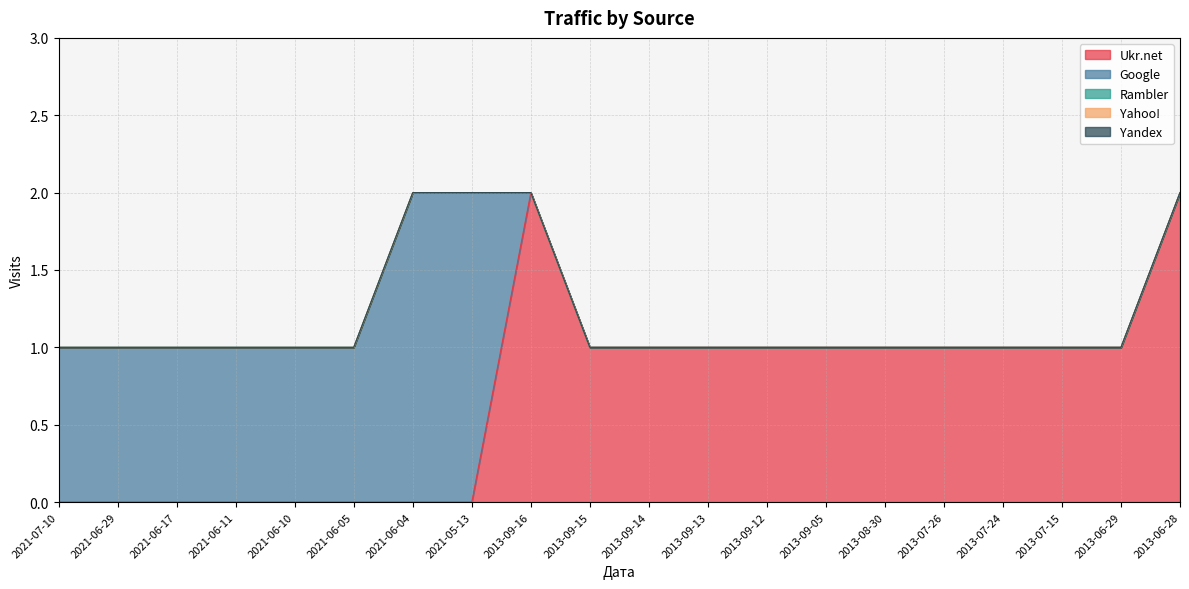

Reading left to right, what are all the values shown in this chart?

Ukr.net: 2021-07-10=0	2021-06-29=0	2021-06-17=0	2021-06-11=0	2021-06-10=0	2021-06-05=0	2021-06-04=0	2021-05-13=0	2013-09-16=2	2013-09-15=1	2013-09-14=1	2013-09-13=1	2013-09-12=1	2013-09-05=1	2013-08-30=1	2013-07-26=1	2013-07-24=1	2013-07-15=1	2013-06-29=1	2013-06-28=2
Google: 2021-07-10=1	2021-06-29=1	2021-06-17=1	2021-06-11=1	2021-06-10=1	2021-06-05=1	2021-06-04=2	2021-05-13=2	2013-09-16=0	2013-09-15=0	2013-09-14=0	2013-09-13=0	2013-09-12=0	2013-09-05=0	2013-08-30=0	2013-07-26=0	2013-07-24=0	2013-07-15=0	2013-06-29=0	2013-06-28=0
Rambler: 2021-07-10=0	2021-06-29=0	2021-06-17=0	2021-06-11=0	2021-06-10=0	2021-06-05=0	2021-06-04=0	2021-05-13=0	2013-09-16=0	2013-09-15=0	2013-09-14=0	2013-09-13=0	2013-09-12=0	2013-09-05=0	2013-08-30=0	2013-07-26=0	2013-07-24=0	2013-07-15=0	2013-06-29=0	2013-06-28=0
Yahoo!: 2021-07-10=0	2021-06-29=0	2021-06-17=0	2021-06-11=0	2021-06-10=0	2021-06-05=0	2021-06-04=0	2021-05-13=0	2013-09-16=0	2013-09-15=0	2013-09-14=0	2013-09-13=0	2013-09-12=0	2013-09-05=0	2013-08-30=0	2013-07-26=0	2013-07-24=0	2013-07-15=0	2013-06-29=0	2013-06-28=0
Yandex: 2021-07-10=0	2021-06-29=0	2021-06-17=0	2021-06-11=0	2021-06-10=0	2021-06-05=0	2021-06-04=0	2021-05-13=0	2013-09-16=0	2013-09-15=0	2013-09-14=0	2013-09-13=0	2013-09-12=0	2013-09-05=0	2013-08-30=0	2013-07-26=0	2013-07-24=0	2013-07-15=0	2013-06-29=0	2013-06-28=0